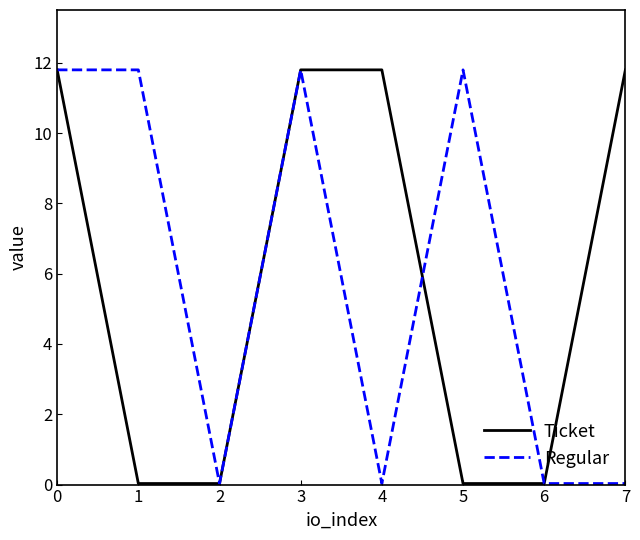

Is the value of Regular at 7 greater than the value of Ticket at 3?

No